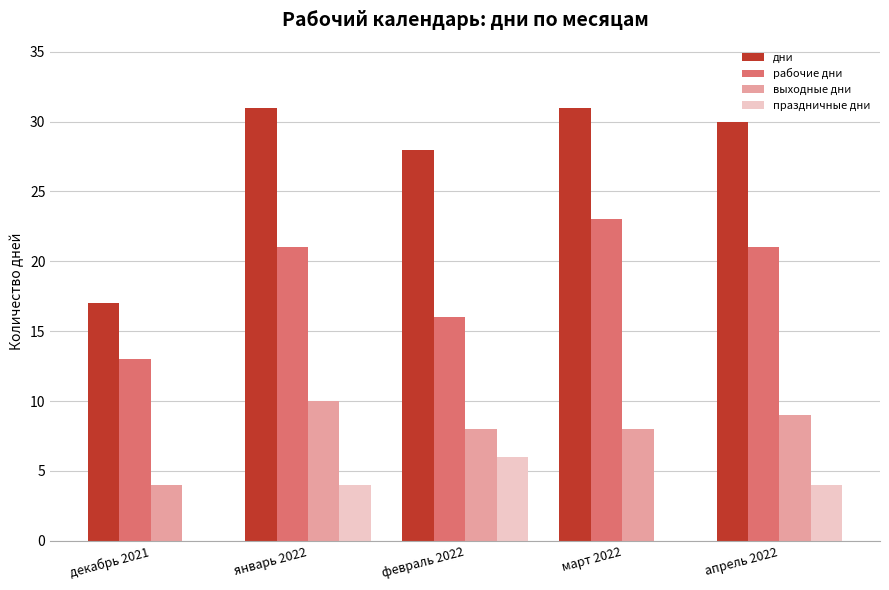

Count the number of data series in this chart.

4